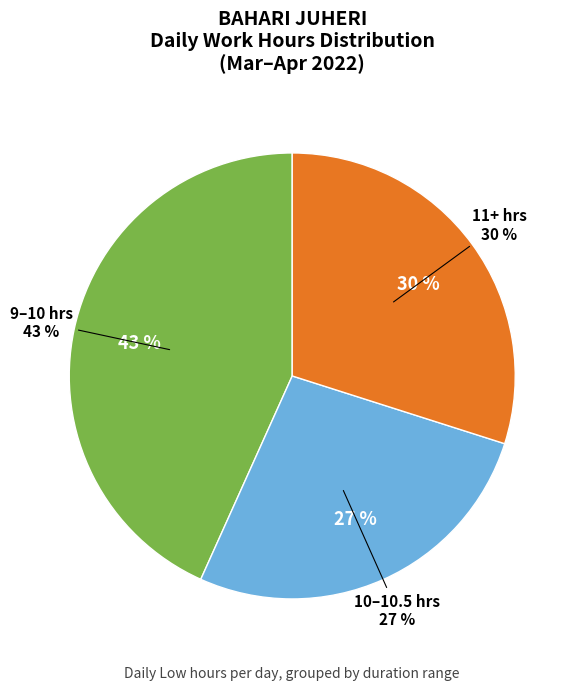

Does any single category account for the majority?

No